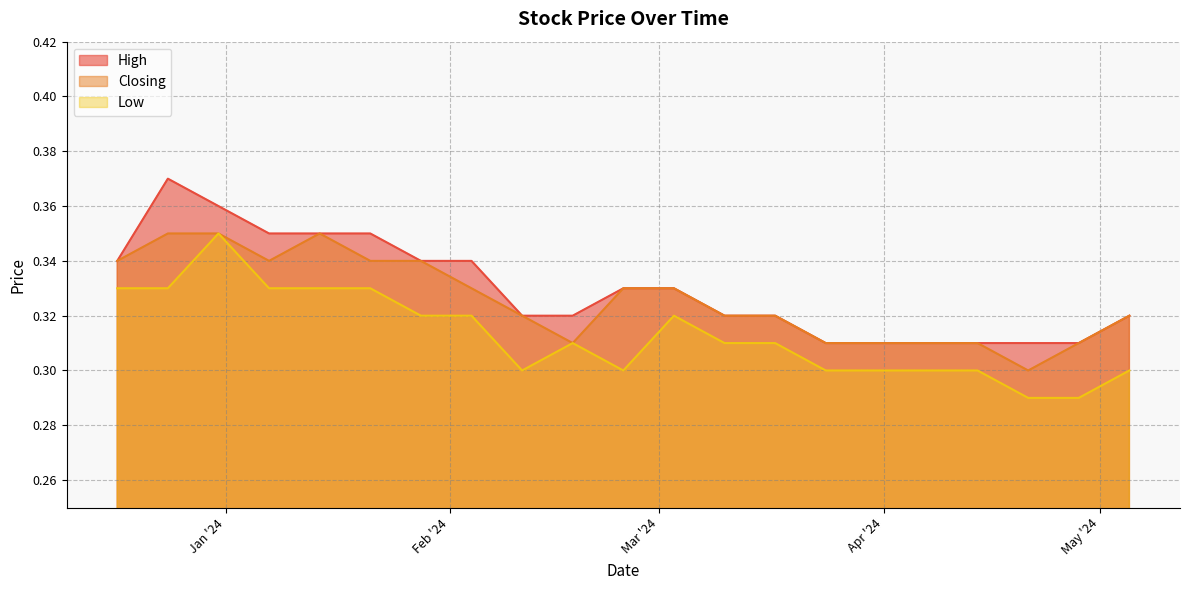

List the series in order of their overall mean, lowest first.

Low, Closing, High